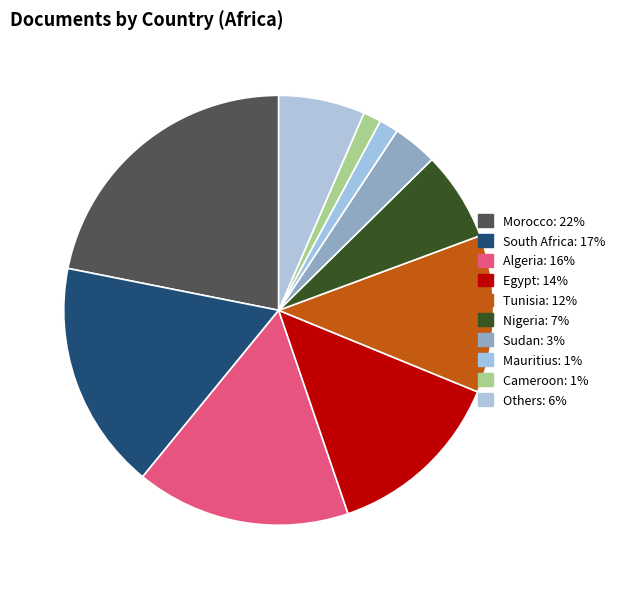

Count the number of slices in the pie.

10